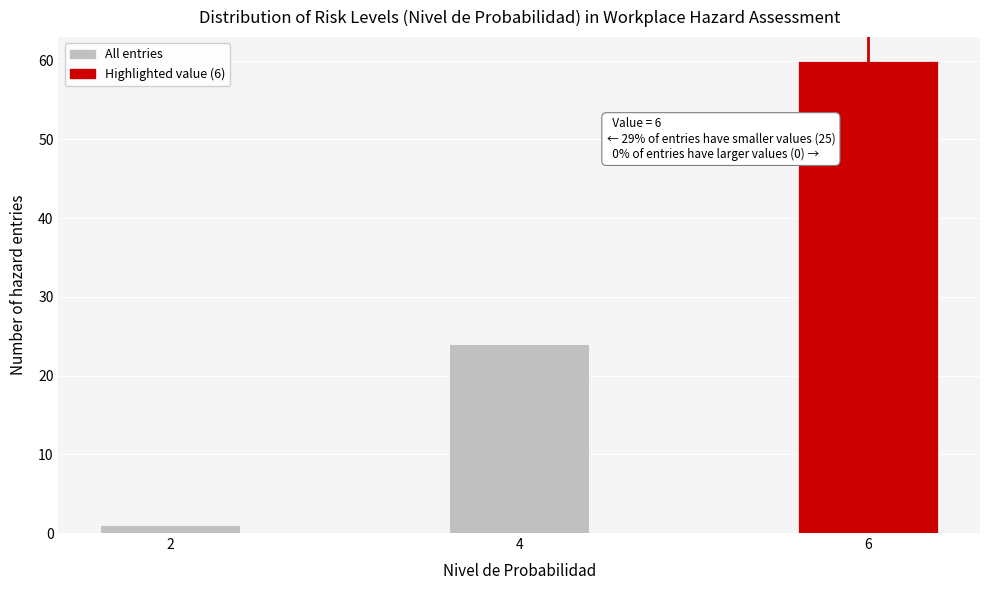

Reading right to left, what are all the values shown in this chart?

6=60	4=24	2=1